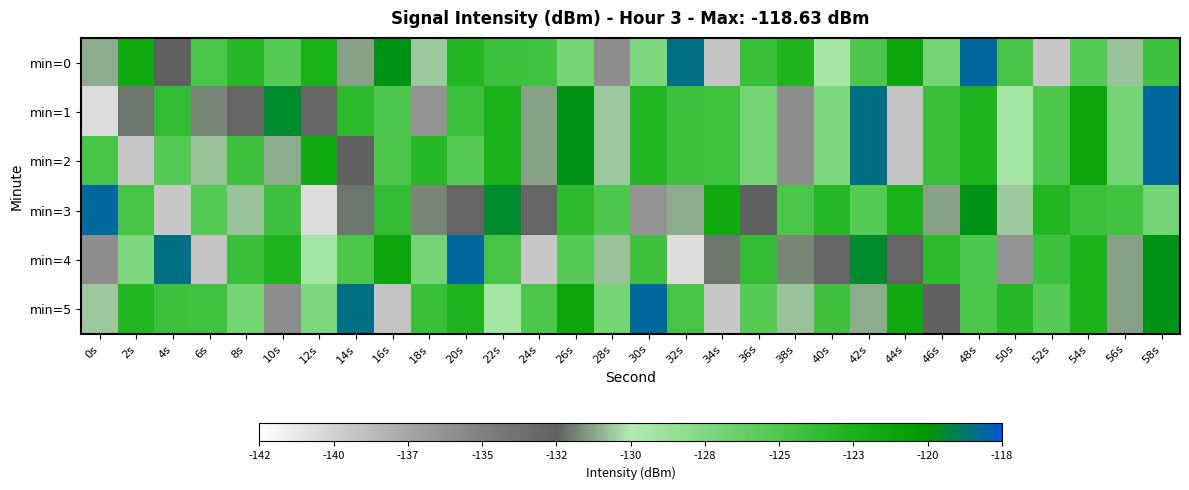

Reading right to left, what are all the values shown in this chart?

min=0: 58s=-124.6	56s=-130.7	54s=-125.7	52s=-139.1	50s=-125.0	48s=-118.6	46s=-127.2	44s=-121.6	42s=-125.2	40s=-129.4	38s=-123.1	36s=-124.4	34s=-138.9	32s=-118.9	30s=-127.6	28s=-135.7	26s=-127.2	24s=-124.7	22s=-124.5	20s=-123.3	18s=-130.6	16s=-120.2	14s=-131.2	12s=-122.8	10s=-125.7	8s=-123.3	6s=-125.1	4s=-132.4	2s=-122.0	0s=-131.0
min=1: 58s=-118.6	56s=-127.2	54s=-121.6	52s=-125.2	50s=-129.4	48s=-123.1	46s=-124.4	44s=-138.9	42s=-118.9	40s=-127.6	38s=-135.7	36s=-127.2	34s=-124.7	32s=-124.5	30s=-123.3	28s=-130.6	26s=-120.2	24s=-131.2	22s=-122.8	20s=-124.5	18s=-136.0	16s=-125.3	14s=-123.7	12s=-132.8	10s=-120.0	8s=-132.7	6s=-131.7	4s=-124.0	2s=-132.0	0s=-140.1
min=2: 58s=-118.6	56s=-127.2	54s=-121.6	52s=-125.2	50s=-129.4	48s=-123.1	46s=-124.4	44s=-138.9	42s=-118.9	40s=-127.6	38s=-135.7	36s=-127.2	34s=-124.7	32s=-124.5	30s=-123.3	28s=-130.6	26s=-120.2	24s=-131.2	22s=-122.8	20s=-125.7	18s=-123.3	16s=-125.1	14s=-132.4	12s=-122.0	10s=-131.0	8s=-124.6	6s=-130.7	4s=-125.7	2s=-139.1	0s=-125.0
min=3: 58s=-127.2	56s=-124.7	54s=-124.5	52s=-123.3	50s=-130.6	48s=-120.2	46s=-131.2	44s=-122.8	42s=-125.7	40s=-123.3	38s=-125.1	36s=-132.4	34s=-122.0	32s=-131.0	30s=-136.0	28s=-125.3	26s=-123.7	24s=-132.8	22s=-120.0	20s=-132.7	18s=-131.7	16s=-124.0	14s=-132.0	12s=-140.1	10s=-124.6	8s=-130.7	6s=-125.7	4s=-139.1	2s=-125.0	0s=-118.6
min=4: 58s=-120.2	56s=-131.2	54s=-122.8	52s=-124.5	50s=-136.0	48s=-125.3	46s=-123.7	44s=-132.8	42s=-120.0	40s=-132.7	38s=-131.7	36s=-124.0	34s=-132.0	32s=-140.1	30s=-124.6	28s=-130.7	26s=-125.7	24s=-139.1	22s=-125.0	20s=-118.6	18s=-127.2	16s=-121.6	14s=-125.2	12s=-129.4	10s=-123.1	8s=-124.4	6s=-138.9	4s=-118.9	2s=-127.6	0s=-135.7
min=5: 58s=-120.2	56s=-131.2	54s=-122.8	52s=-125.7	50s=-123.3	48s=-125.1	46s=-132.4	44s=-122.0	42s=-131.0	40s=-124.6	38s=-130.7	36s=-125.7	34s=-139.1	32s=-125.0	30s=-118.6	28s=-127.2	26s=-121.6	24s=-125.2	22s=-129.4	20s=-123.1	18s=-124.4	16s=-138.9	14s=-118.9	12s=-127.6	10s=-135.7	8s=-127.2	6s=-124.7	4s=-124.5	2s=-123.3	0s=-130.6